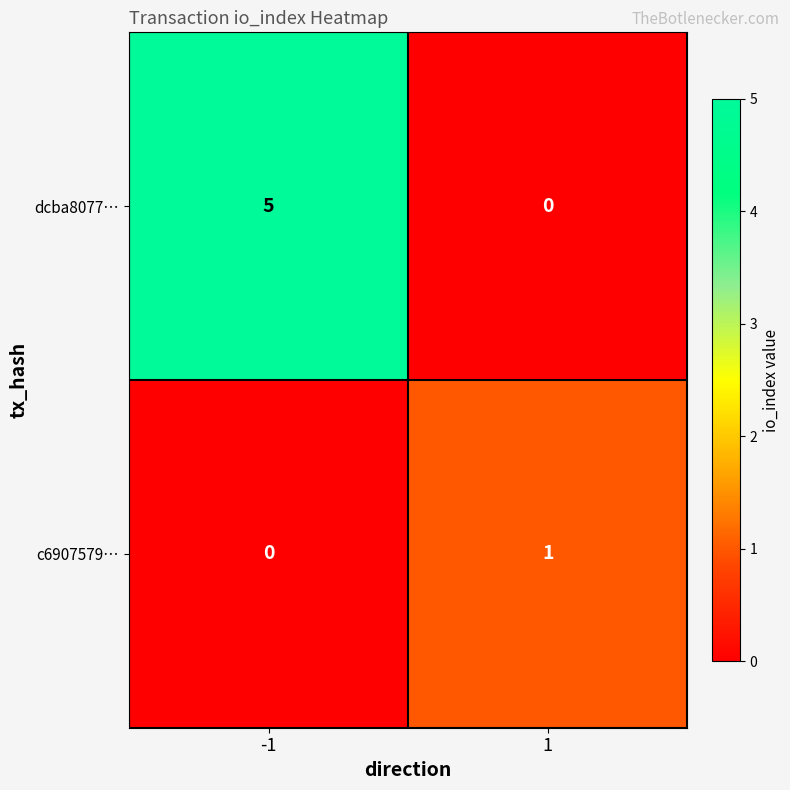

What is the spread (max minus min) of values at -1?

5